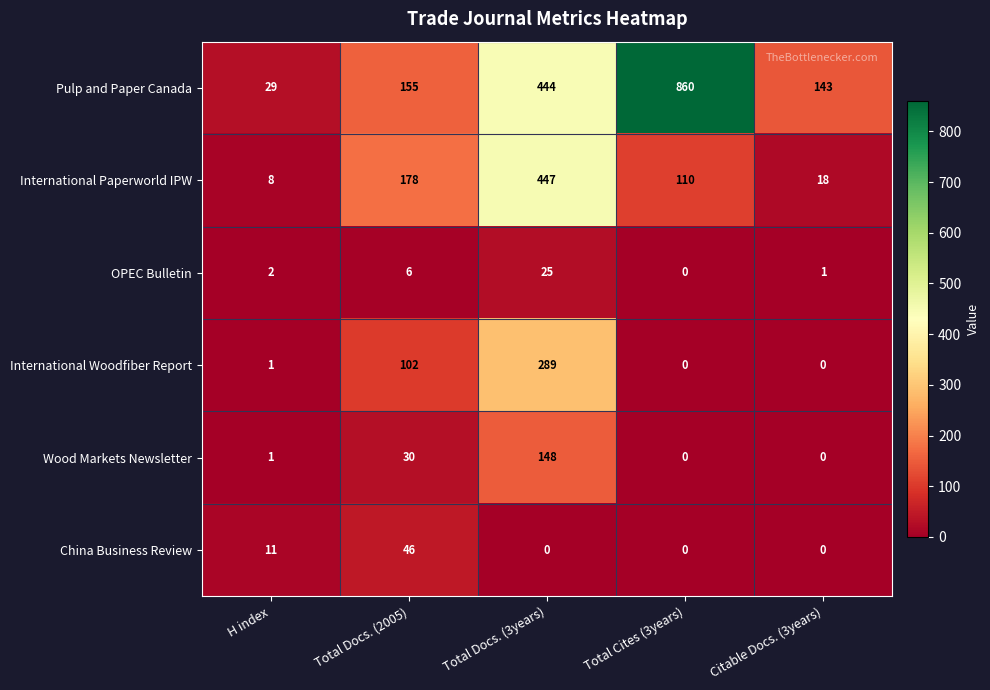

Where is China Business Review nearest to the value 23?

H index